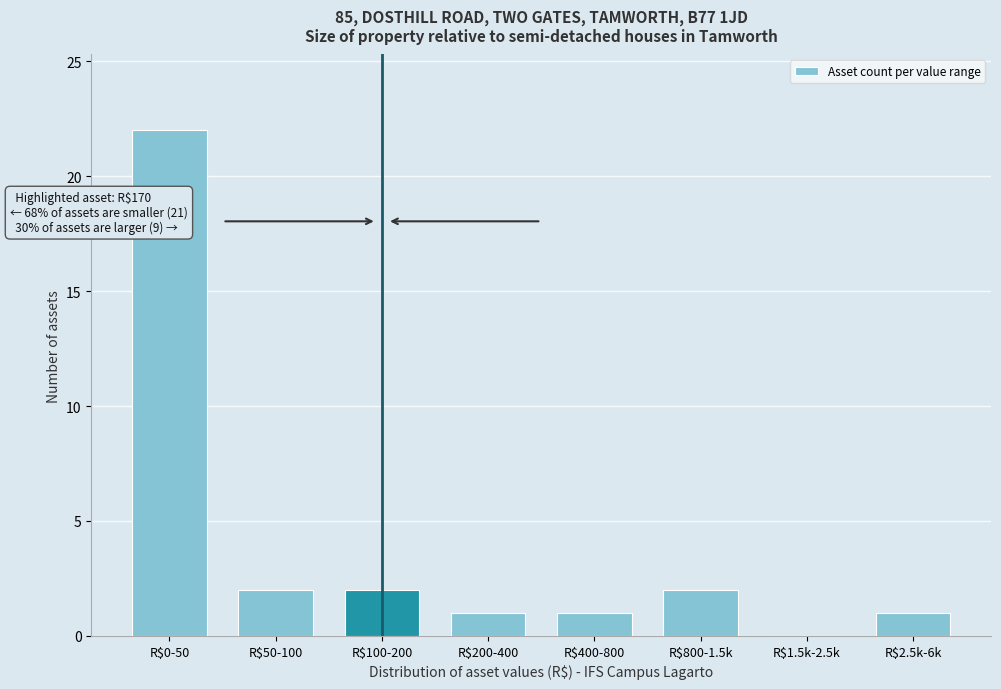

True or false: the data shows 2 at R$50-100.

True